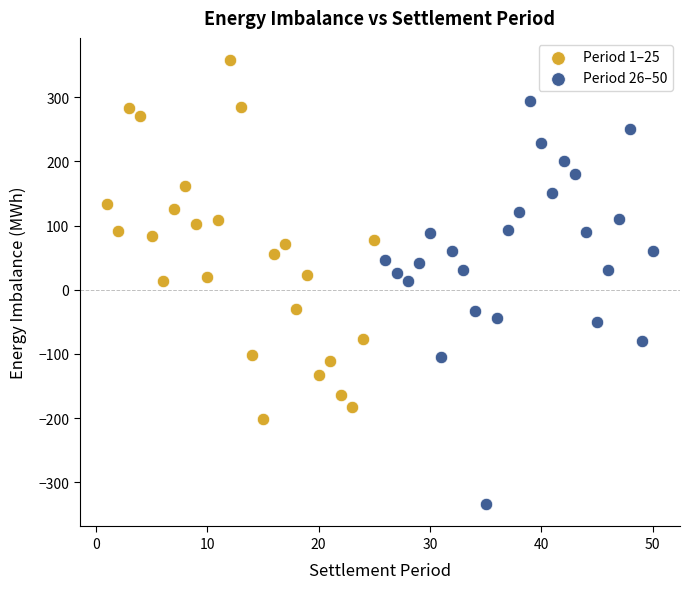

Which series contains the lowest Y value?

Period 26–50